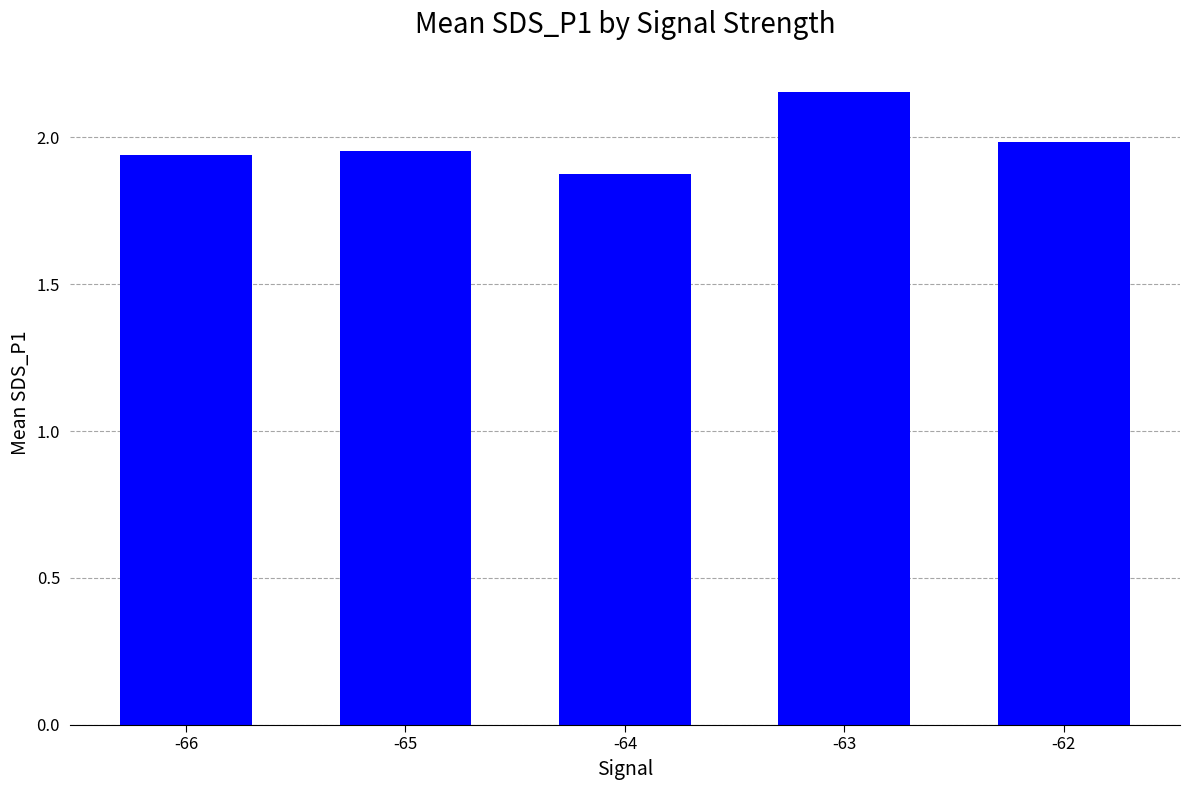

Are the bars horizontal?

No